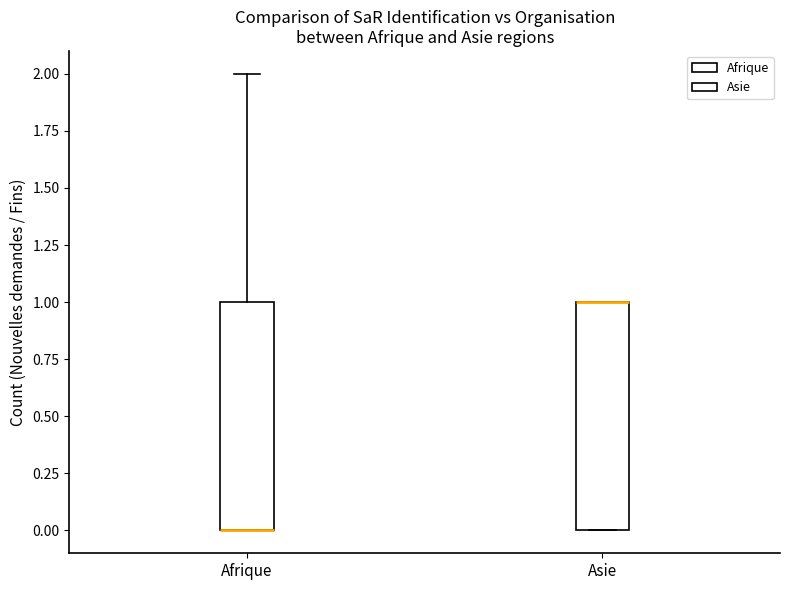

Where is the upper edge of the box for Asie on the y-axis? The values are not printed on the chart, so give them approximately, as read against the axis.

1